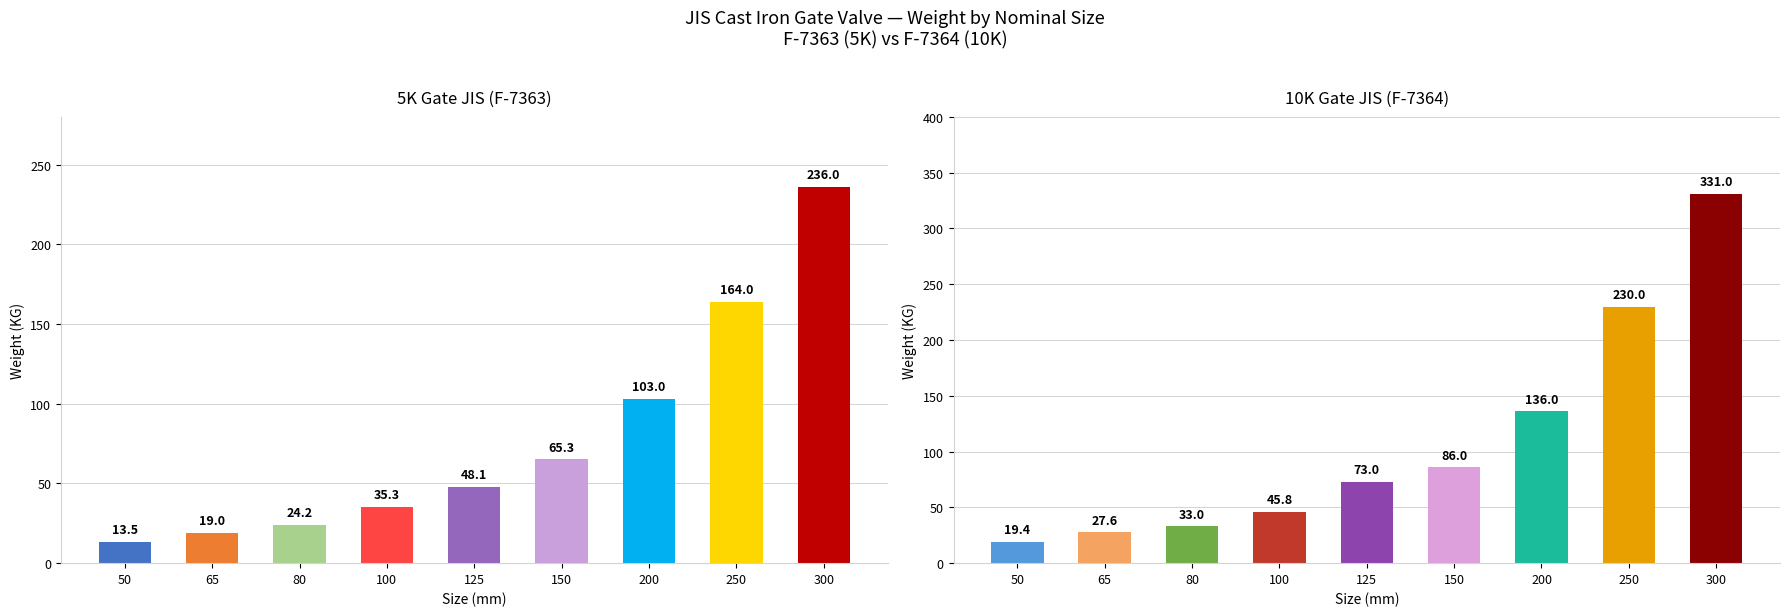

What is the average value of the 10K Gate (F-7364) series?

109.1